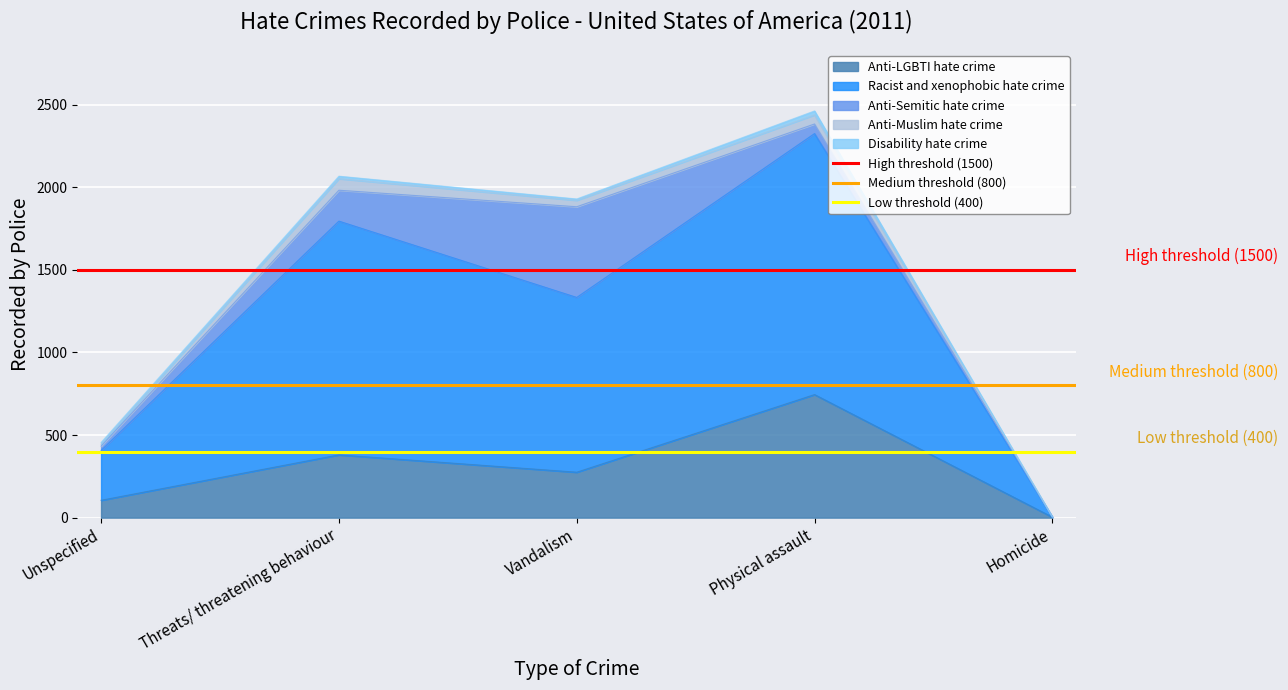

List the labels in order of Anti-LGBTI hate crime value, largest first.

Physical assault, Threats/ threatening behaviour, Vandalism, Unspecified, Homicide